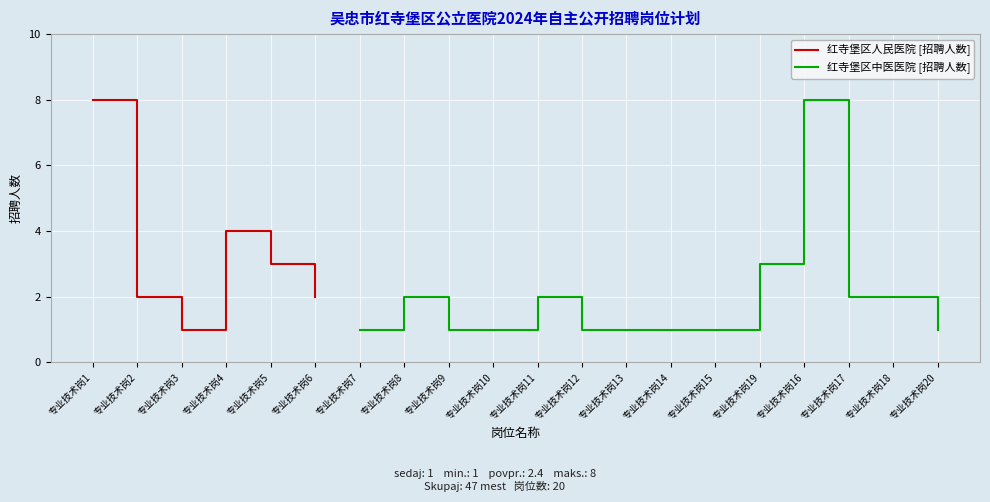

Rank the categories by value from highest to lowest.

专业技术岗1, 专业技术岗16, 专业技术岗4, 专业技术岗5, 专业技术岗19, 专业技术岗2, 专业技术岗6, 专业技术岗8, 专业技术岗11, 专业技术岗17, 专业技术岗18, 专业技术岗3, 专业技术岗7, 专业技术岗9, 专业技术岗10, 专业技术岗12, 专业技术岗13, 专业技术岗14, 专业技术岗15, 专业技术岗20